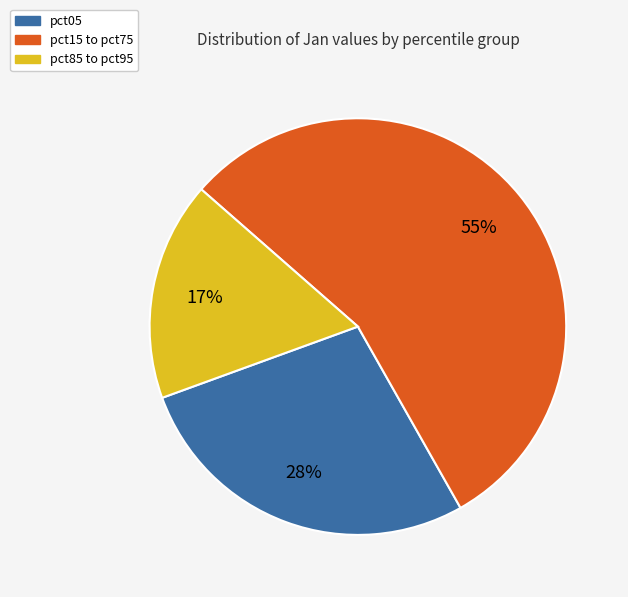

To the nearest percent, what is the average slice percentage?

33%